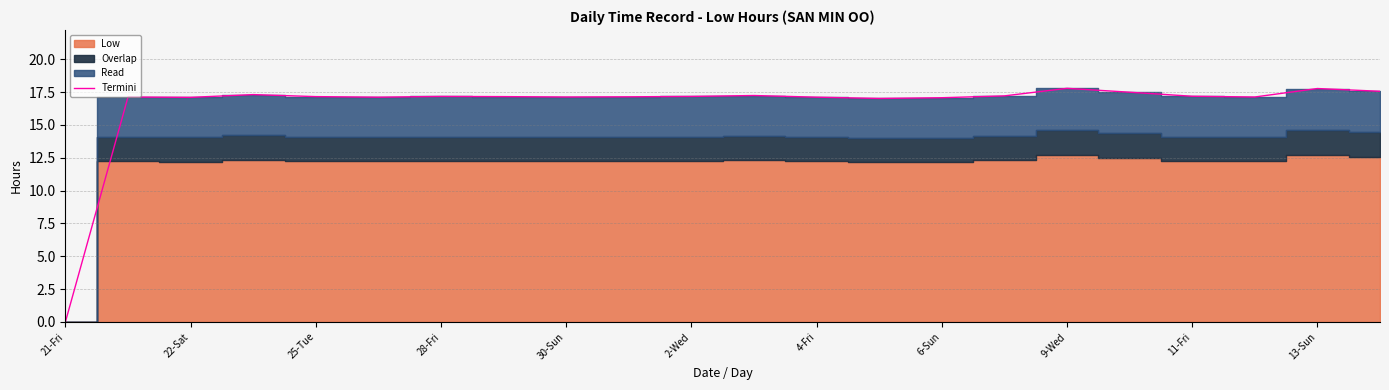

True or false: Termini has a value of 17.8 at 9-Wed.

True